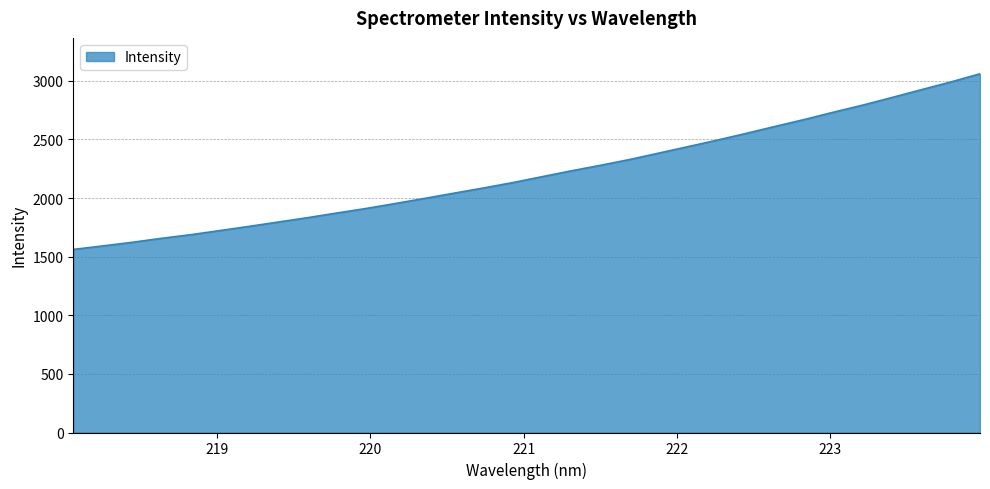

What is the difference between the maximum and minimum values?

1498.4